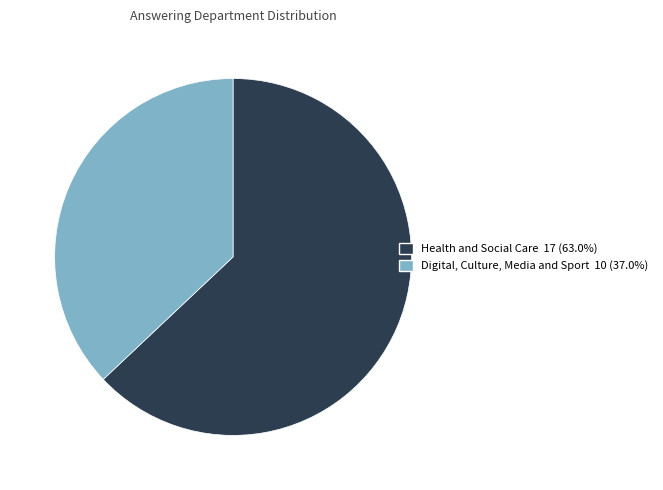

Combined, do Health and Social Care and Digital, Culture, Media and Sport account for over 50%?

Yes